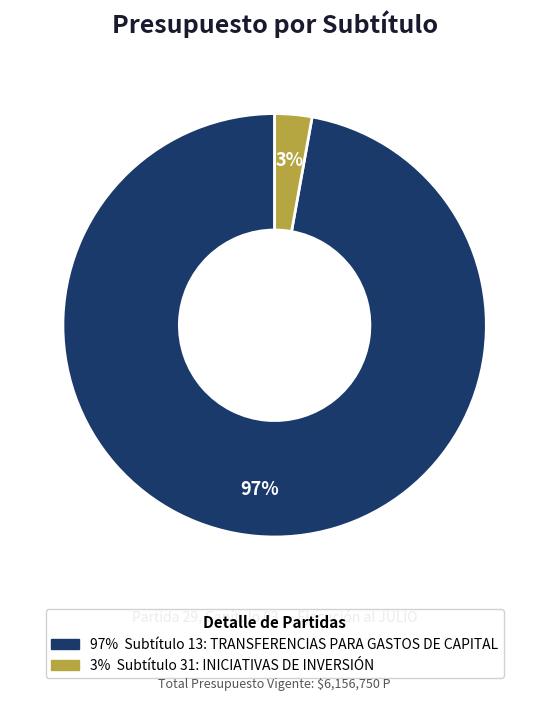

To the nearest percent, what is the difference between the largest and smallest slice percentages?

94%